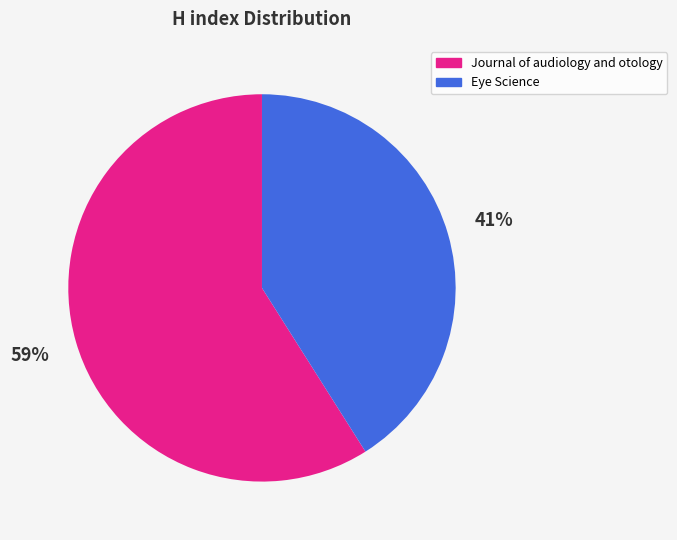

The Journal of audiology and otology slice represents 59% of the pie. True or false?

True